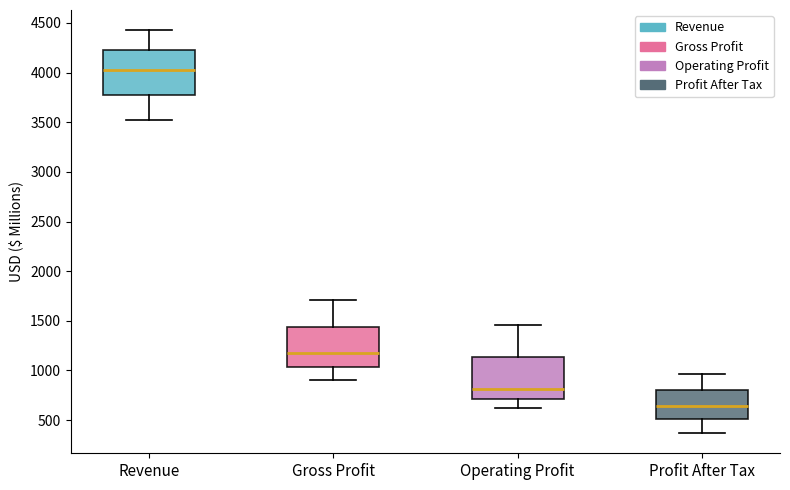

Where is the upper edge of the box for Revenue on the y-axis? The values are not printed on the chart, so give them approximately, as read against the axis.

4250